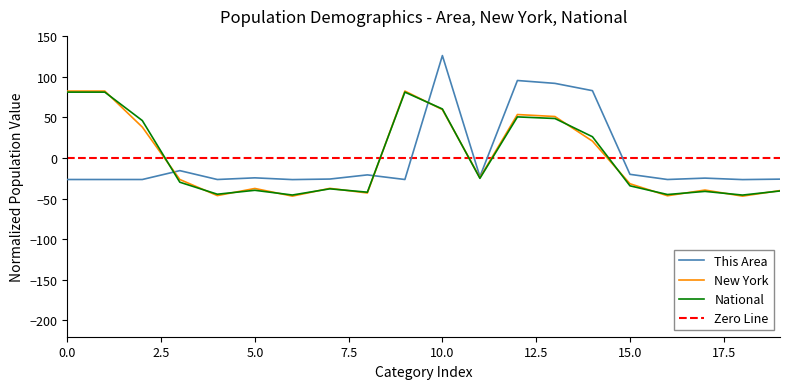

What is the value of the National point at the 5th from the left?

-44.7